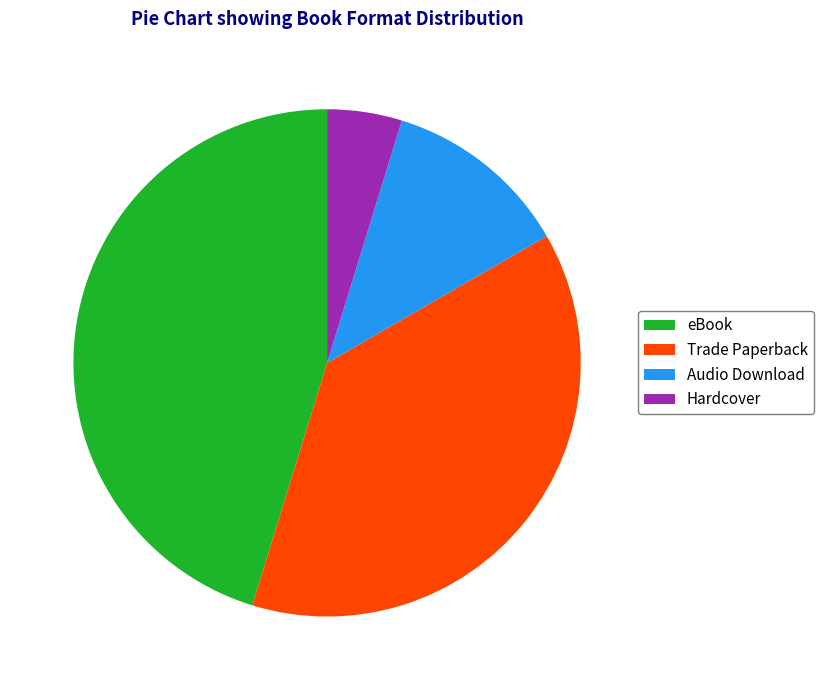

True or false: Trade Paperback accounts for 33% of the total.

False